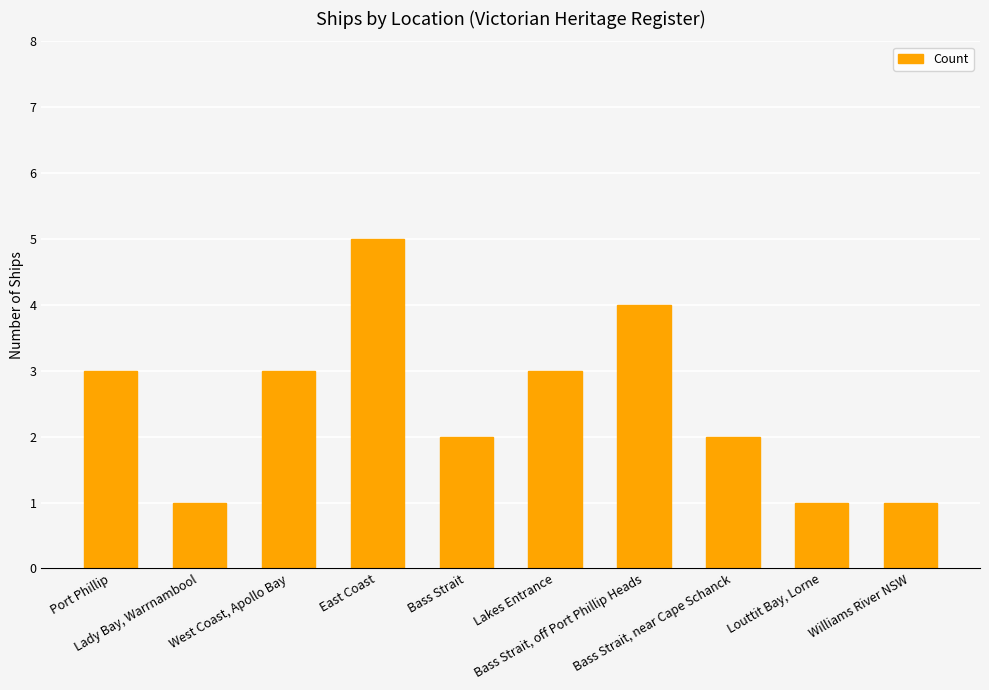

How many bars are there in total?

10